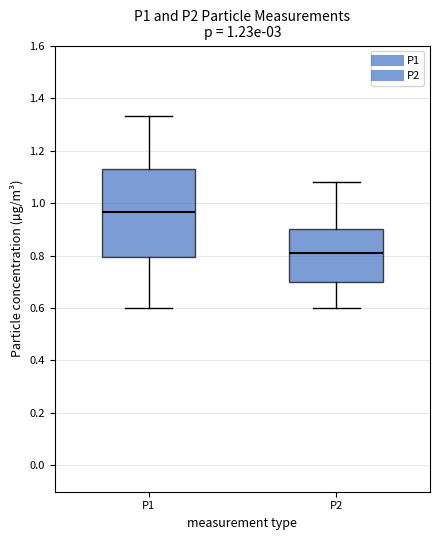

Comparing the boxes themselves (not the whiskers), which one is the tallest?

P1